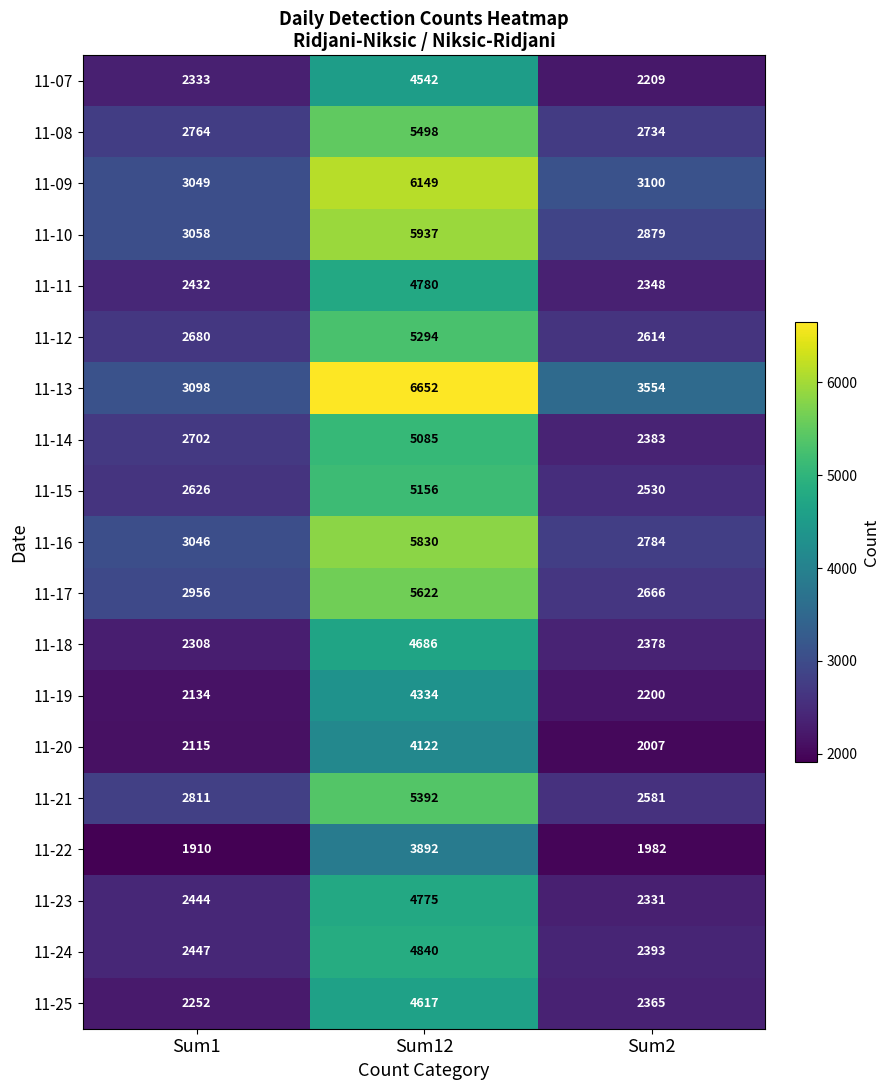

What is the difference between the highest and lowest values at Sum12?

2760